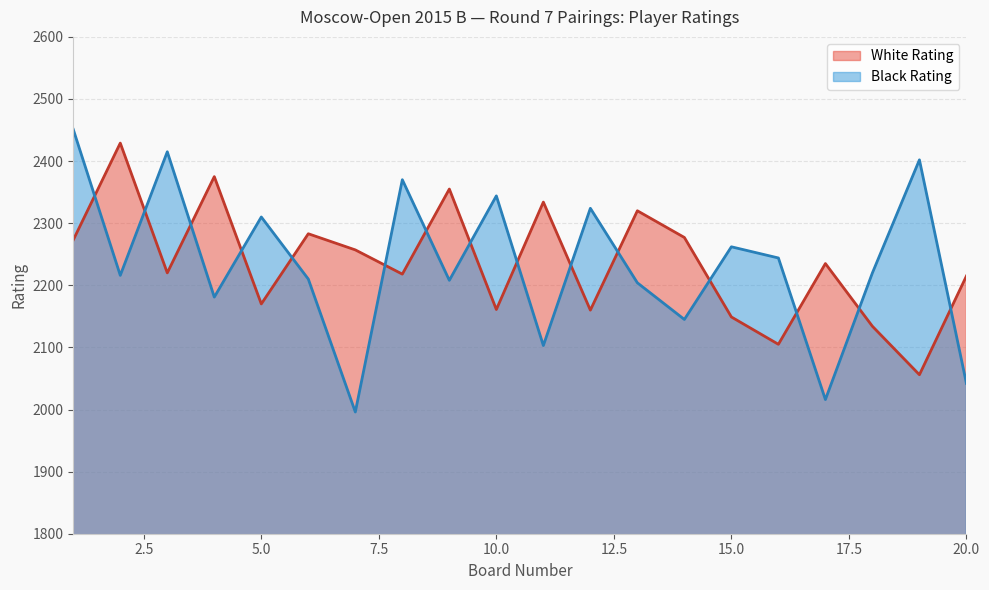

Does the chart have visible grid lines?

Yes